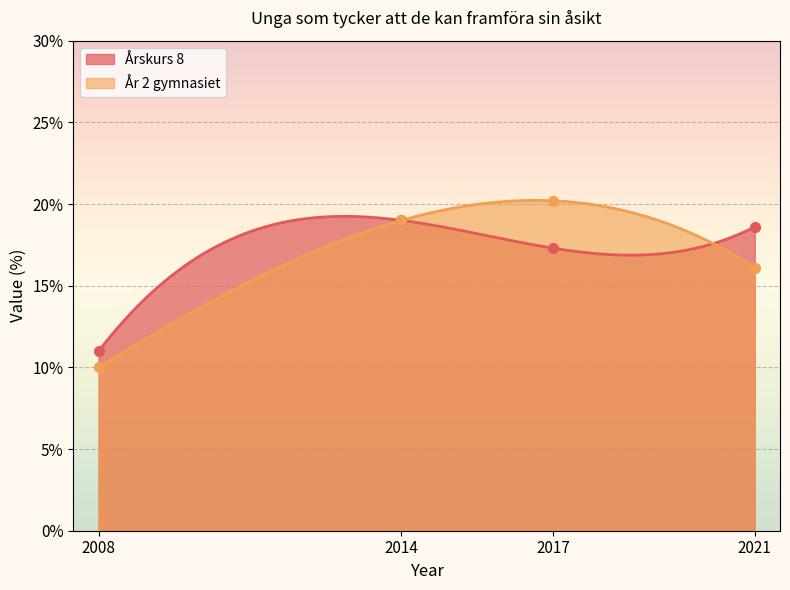

What are all the series names shown in the legend?

Årskurs 8, År 2 gymnasiet